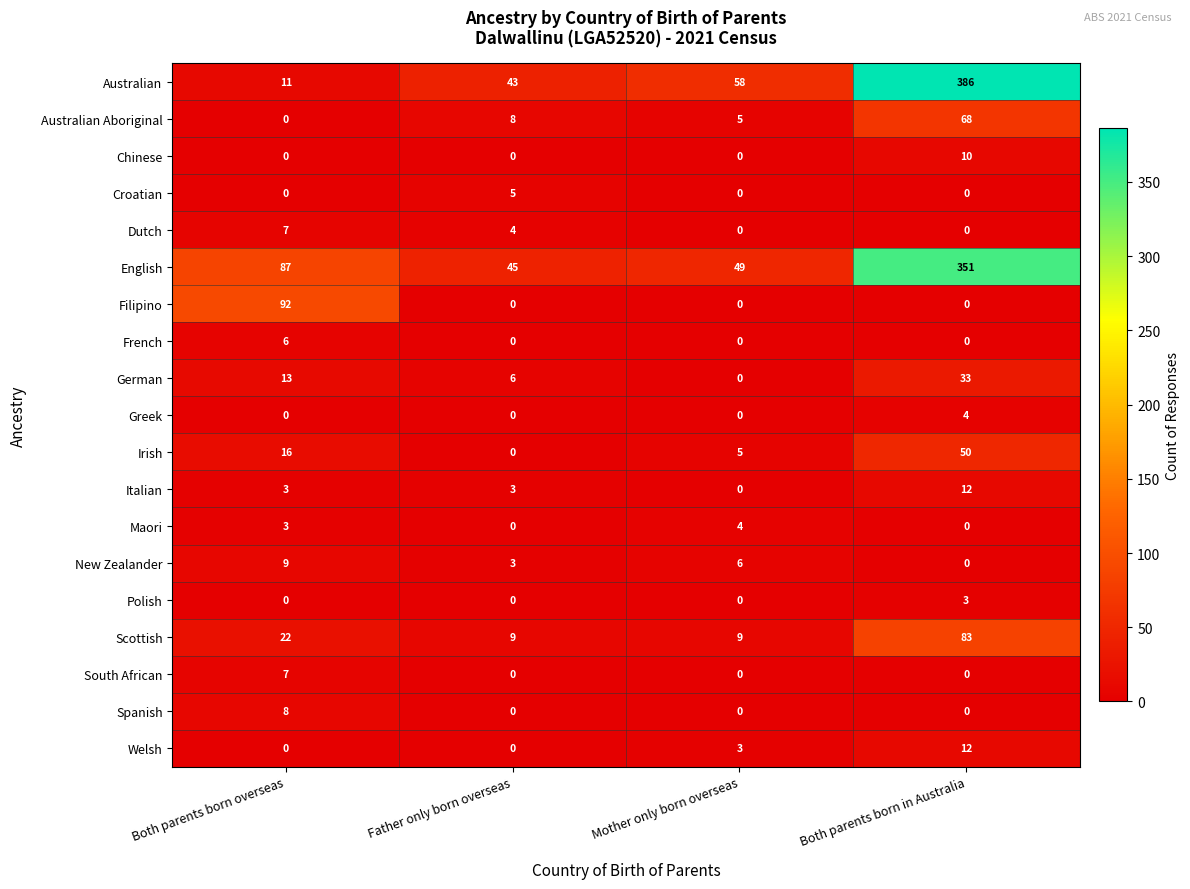

True or false: Welsh has a value of 3 at Mother only born overseas.

True